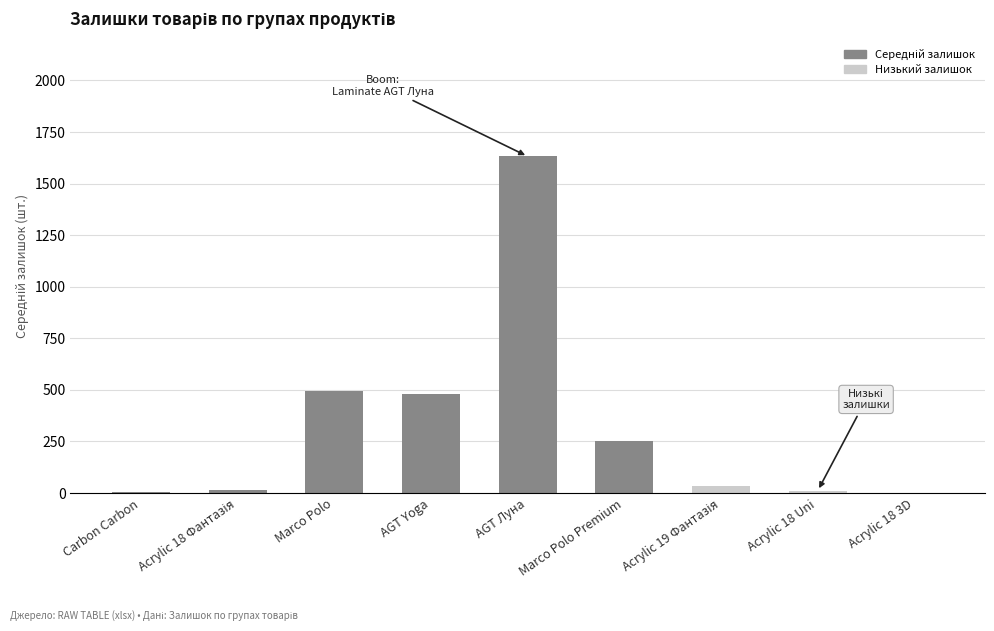

Between Carbon Carbon and AGT Yoga, which is larger?

AGT Yoga